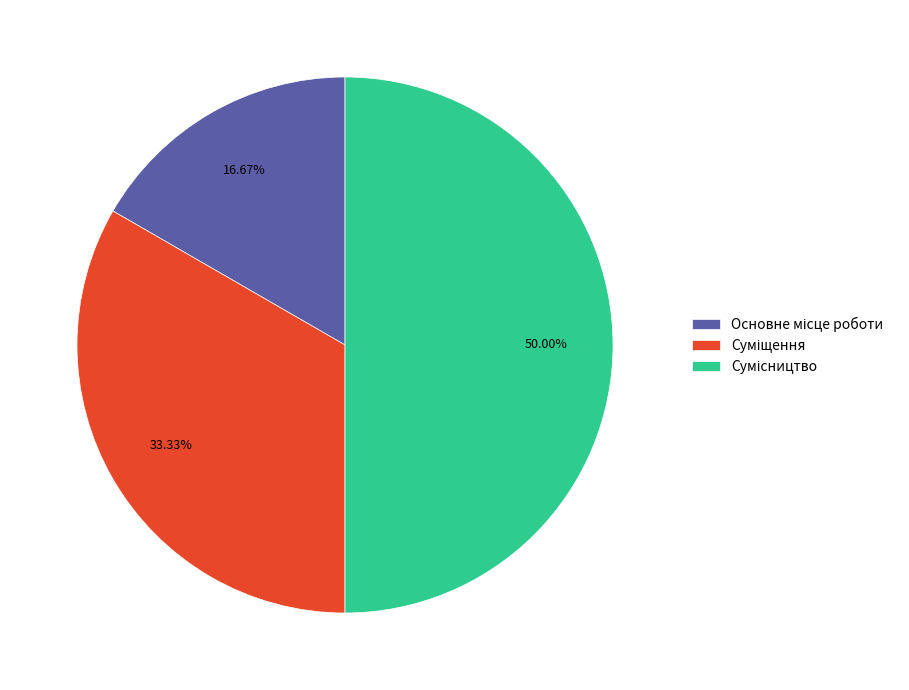

How many segments does this pie chart have?

3